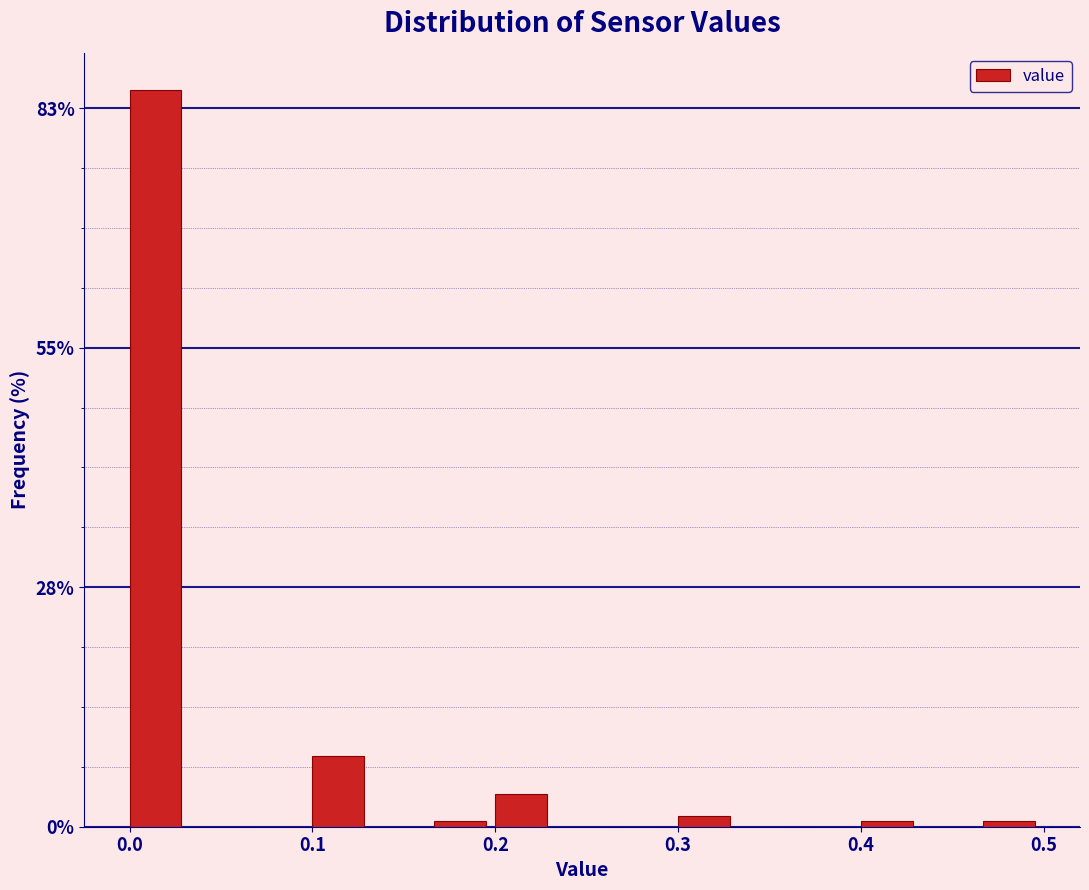

Read against the x-axis, roughly where is the centre of the tallest bar?

0.01